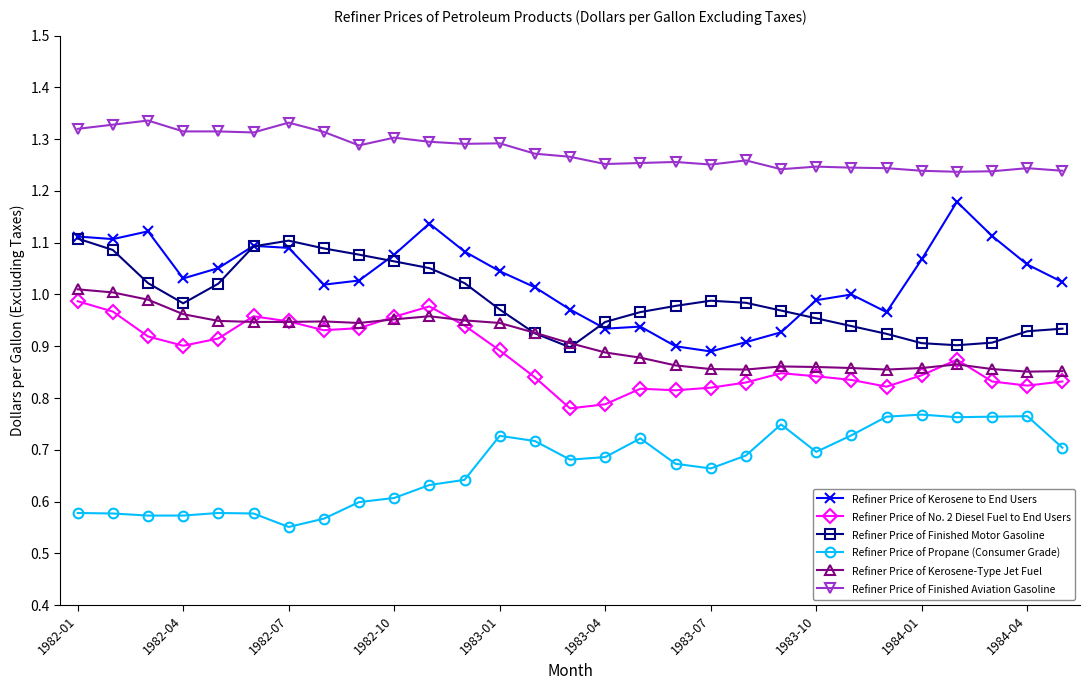

True or false: Refiner Price of Propane (Consumer Grade) and Refiner Price of Finished Motor Gasoline intersect in this chart.

False